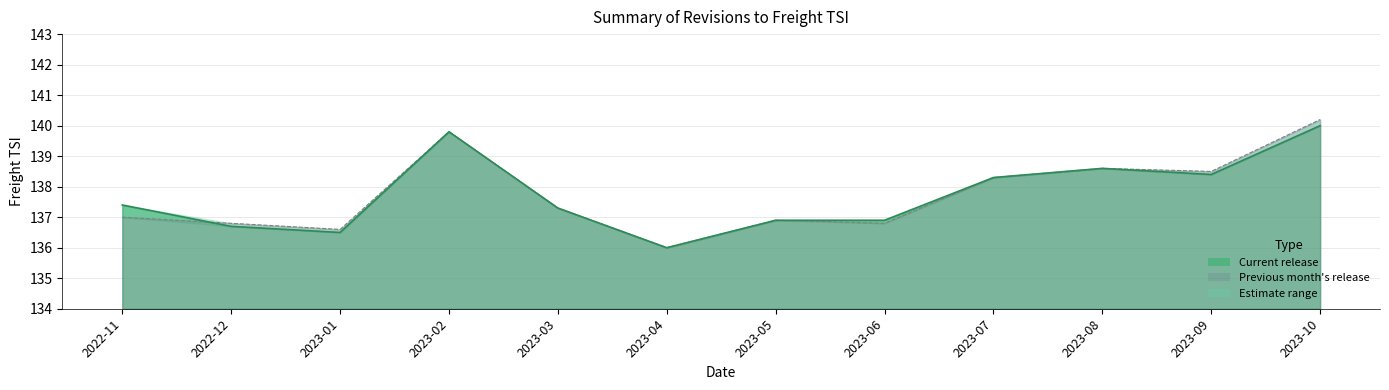

What is the total value across all series at 2023-06?

273.7